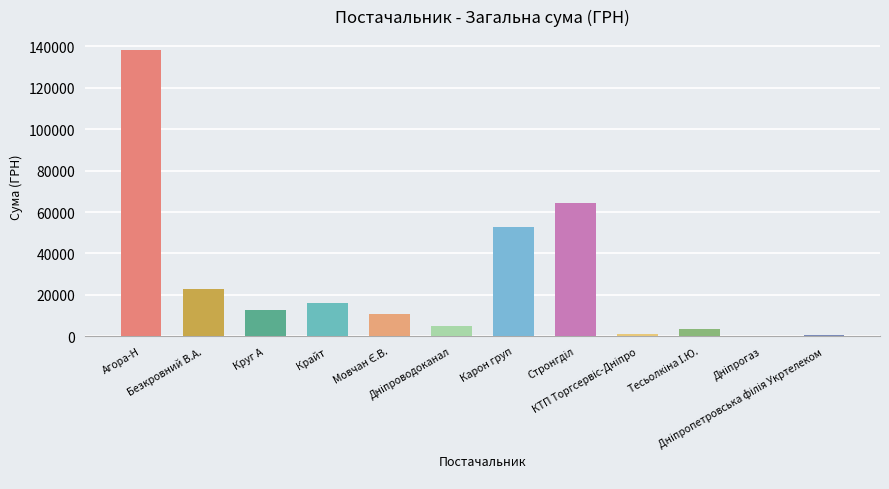

What is the maximum value shown in the chart?

138070.5